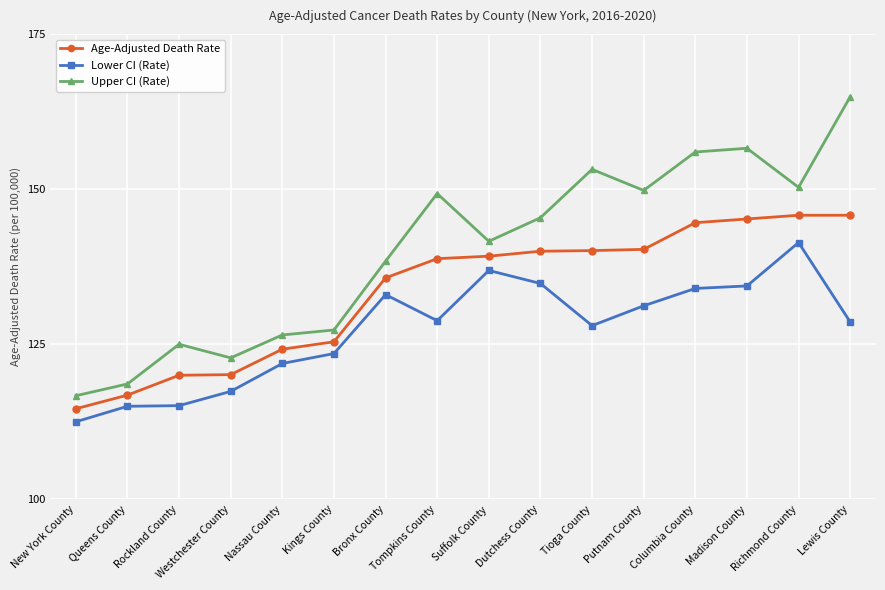

Rank the series by their average value, from lowest to highest.

Lower CI (Rate), Age-Adjusted Death Rate, Upper CI (Rate)